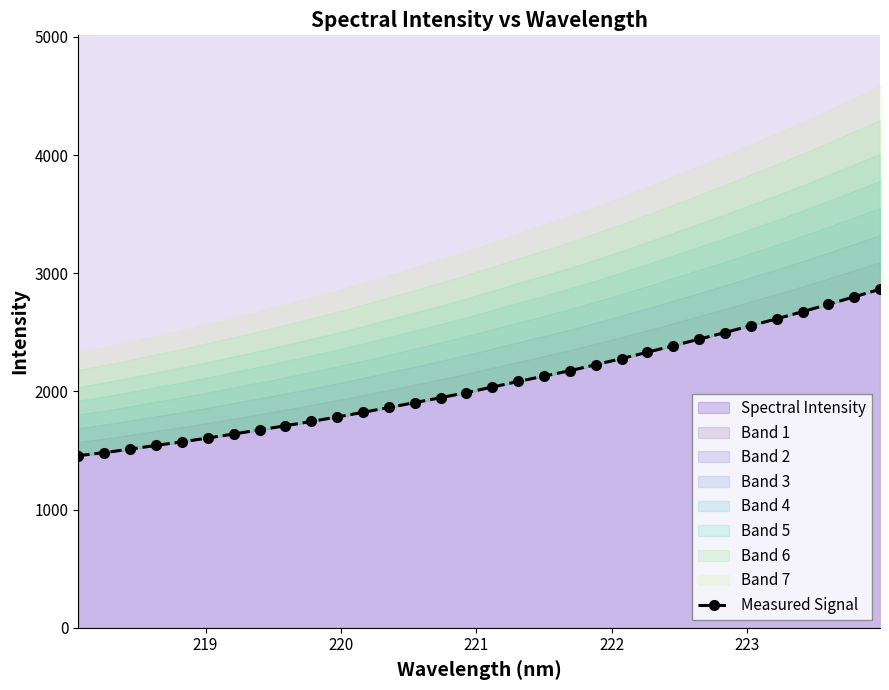

What is the minimum value shown in the chart?

1456.1